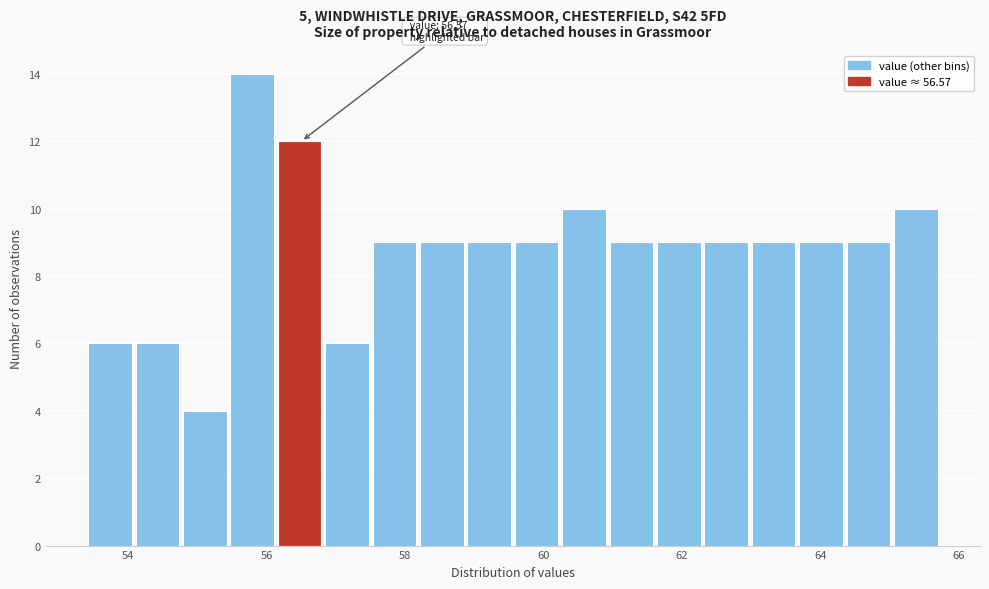

Around what value on the x-axis is the tallest bar? Give the approximate position of its centre, as read against the axis.

55.8